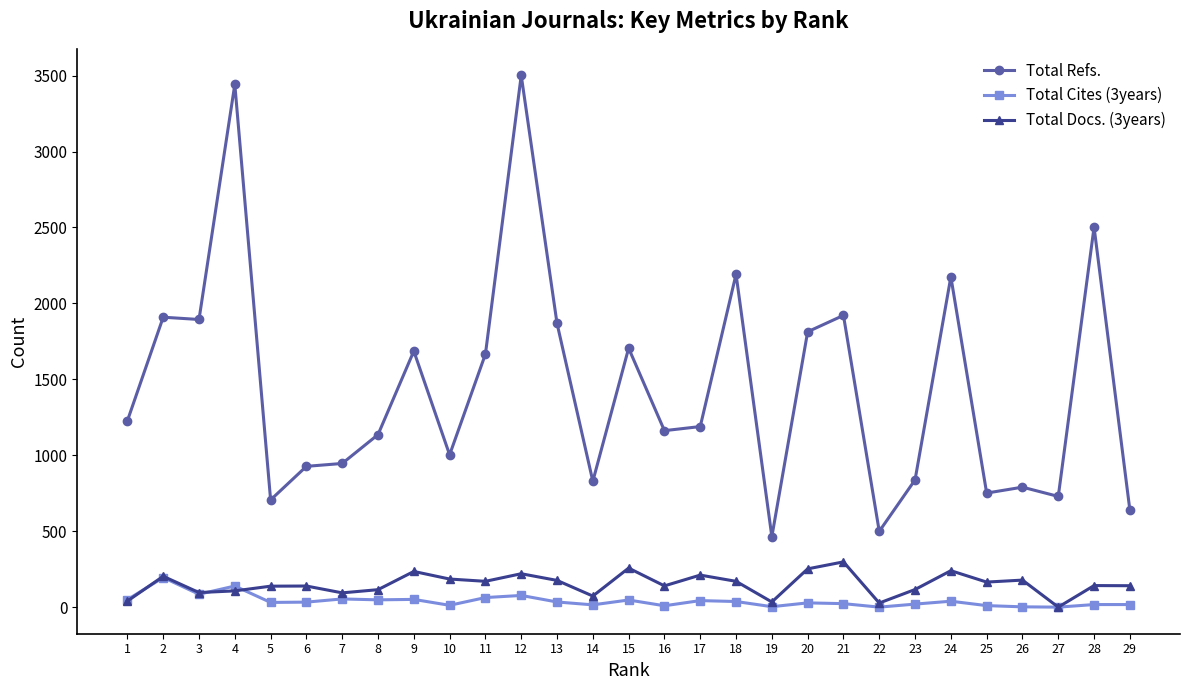

Where is the first local maximum for Total Cites (3years)?

2